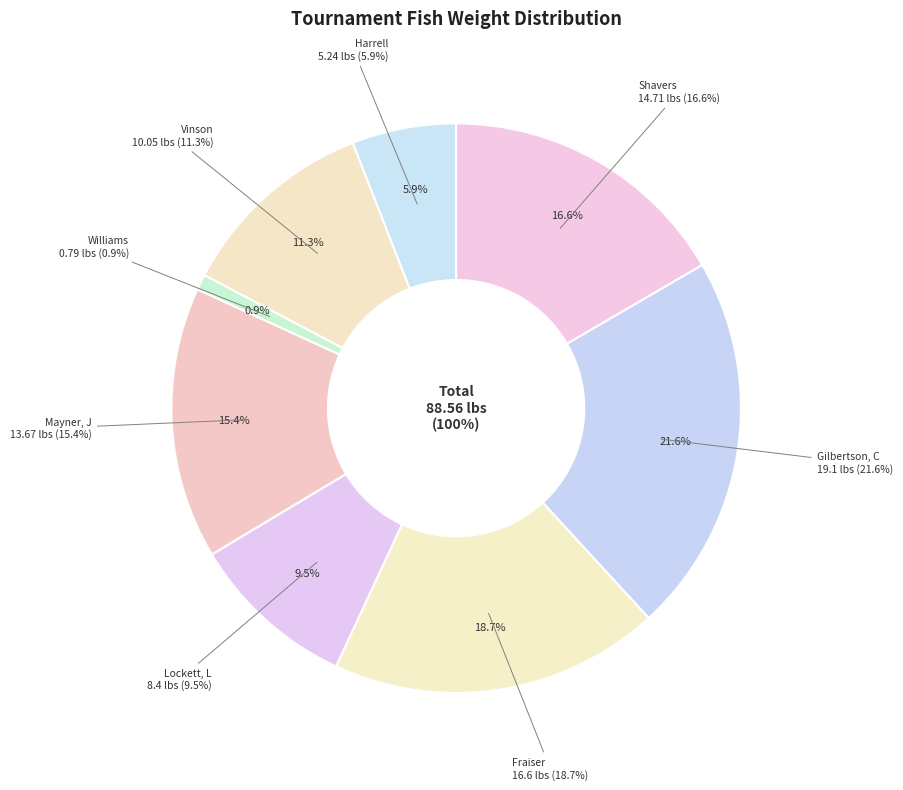

Rank the categories by value from highest to lowest.

Gilbertson, C, Fraiser, Shavers, Mayner, J, Vinson, Lockett, L, Harrell, Williams